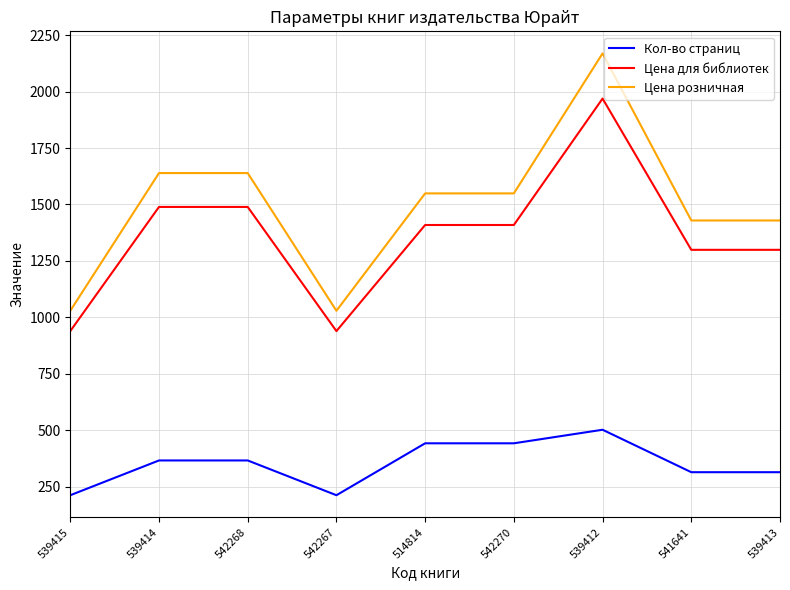

Rank the series by their maximum value, from highest to lowest.

Цена розничная, Цена для библиотек, Кол-во страниц